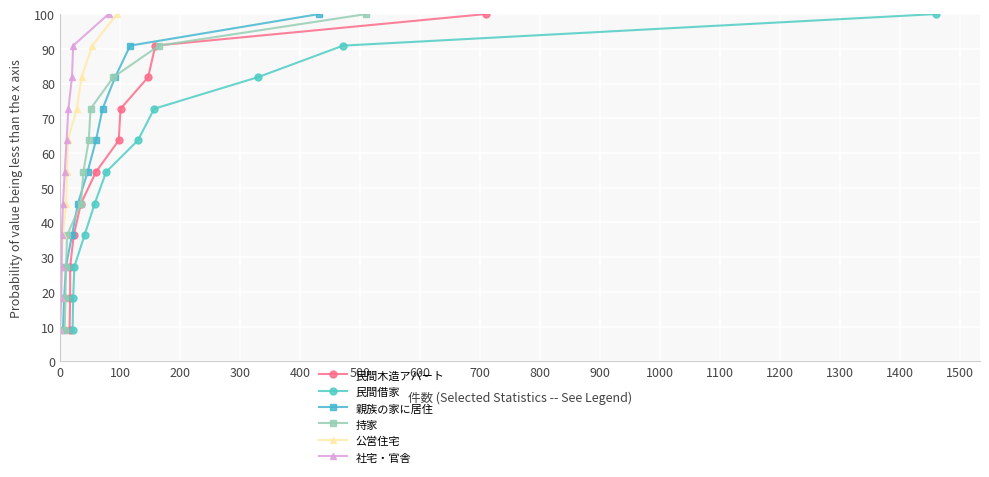

What is the difference between the maximum and minimum values in the 公営住宅 series?

90.9